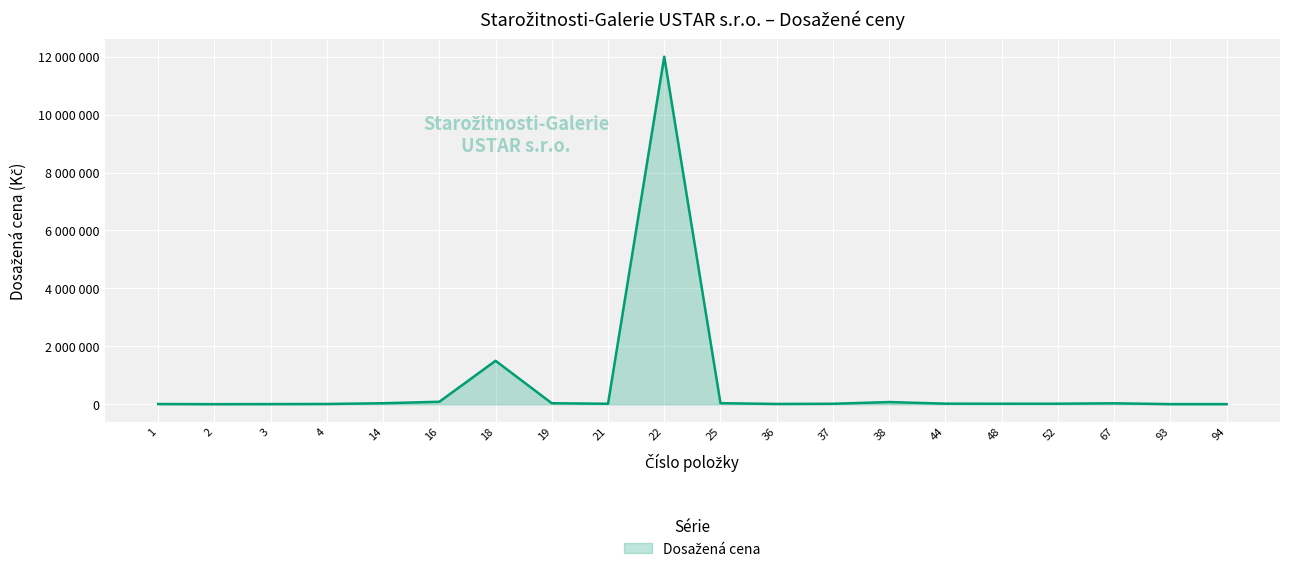

Where is the first local minimum?

2